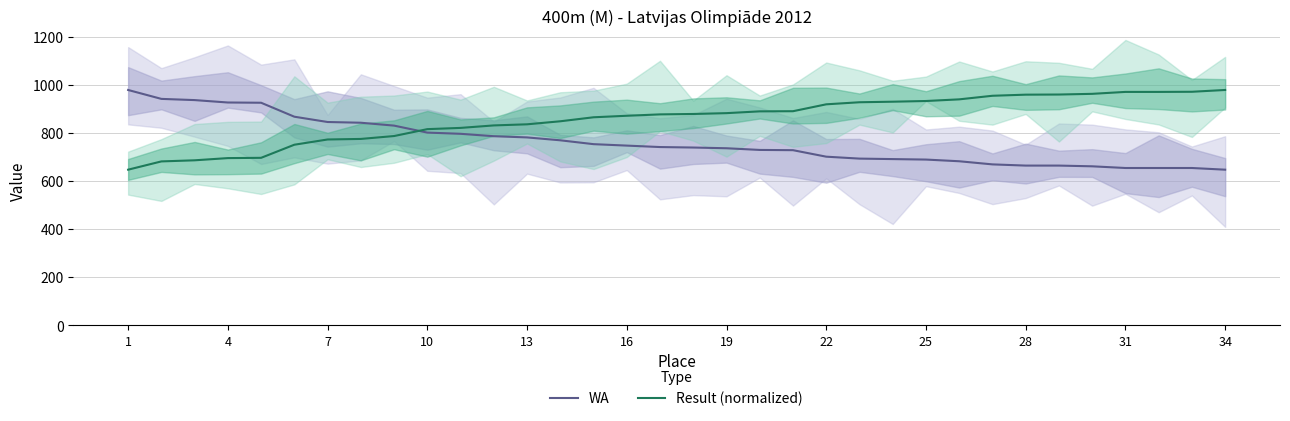

True or false: Result (normalized) has a value of 1381.2 at 31.

False